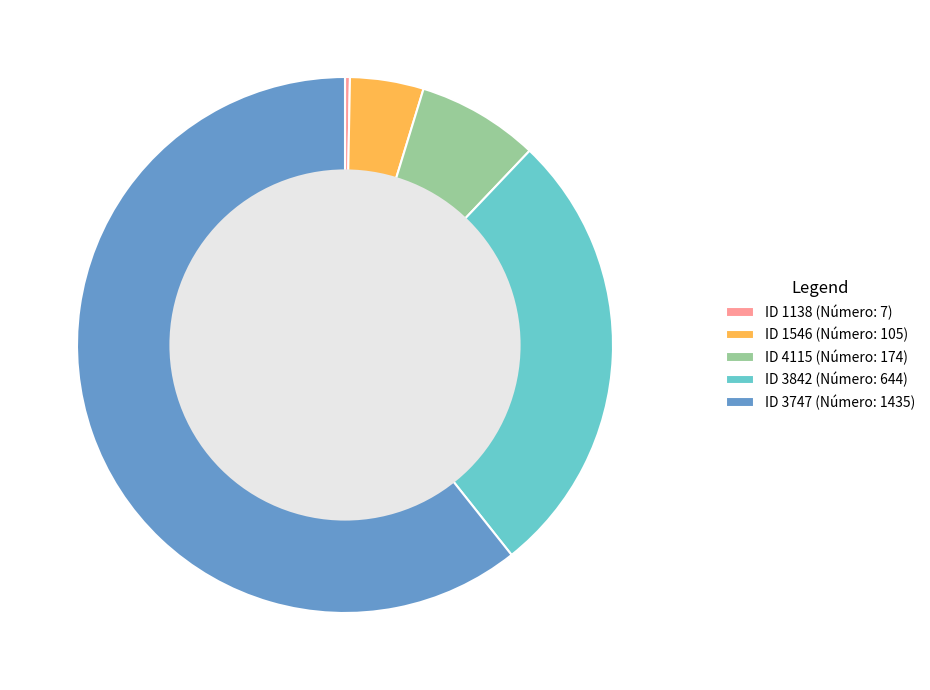

Which slice is the smallest?

ID 1138 (Número: 7)